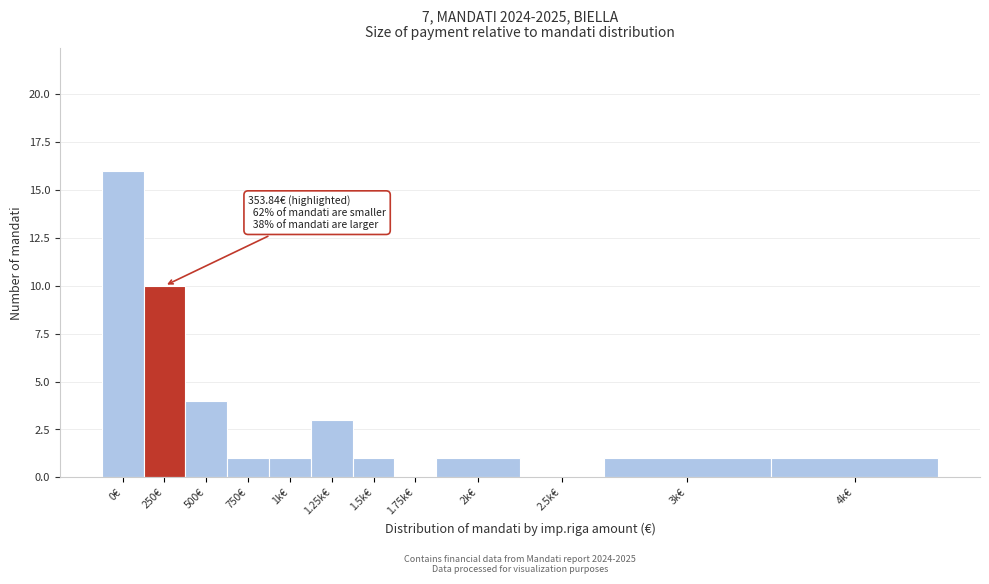

Reading left to right, extract all data points from this chart.

0€=16	250€=10	500€=4	750€=1	1k€=1	1.25k€=3	1.5k€=1	1.75k€=0	2k€=1	2.5k€=0	3k€=1	4k€=1